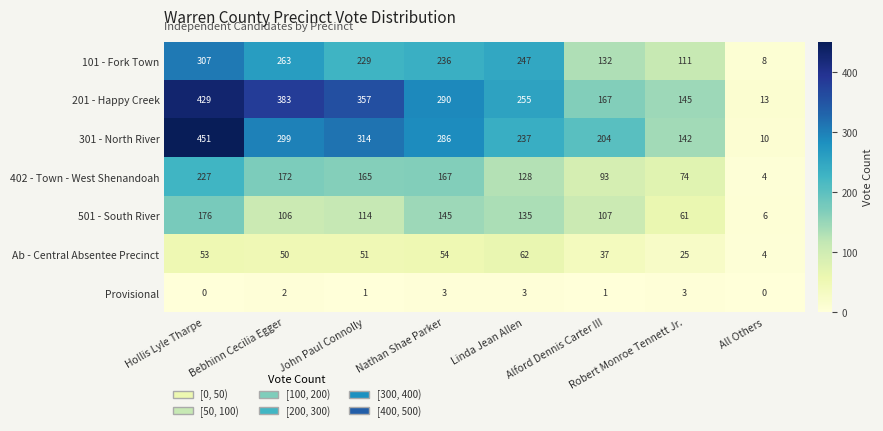

What is the highest value of the Provisional series?

3